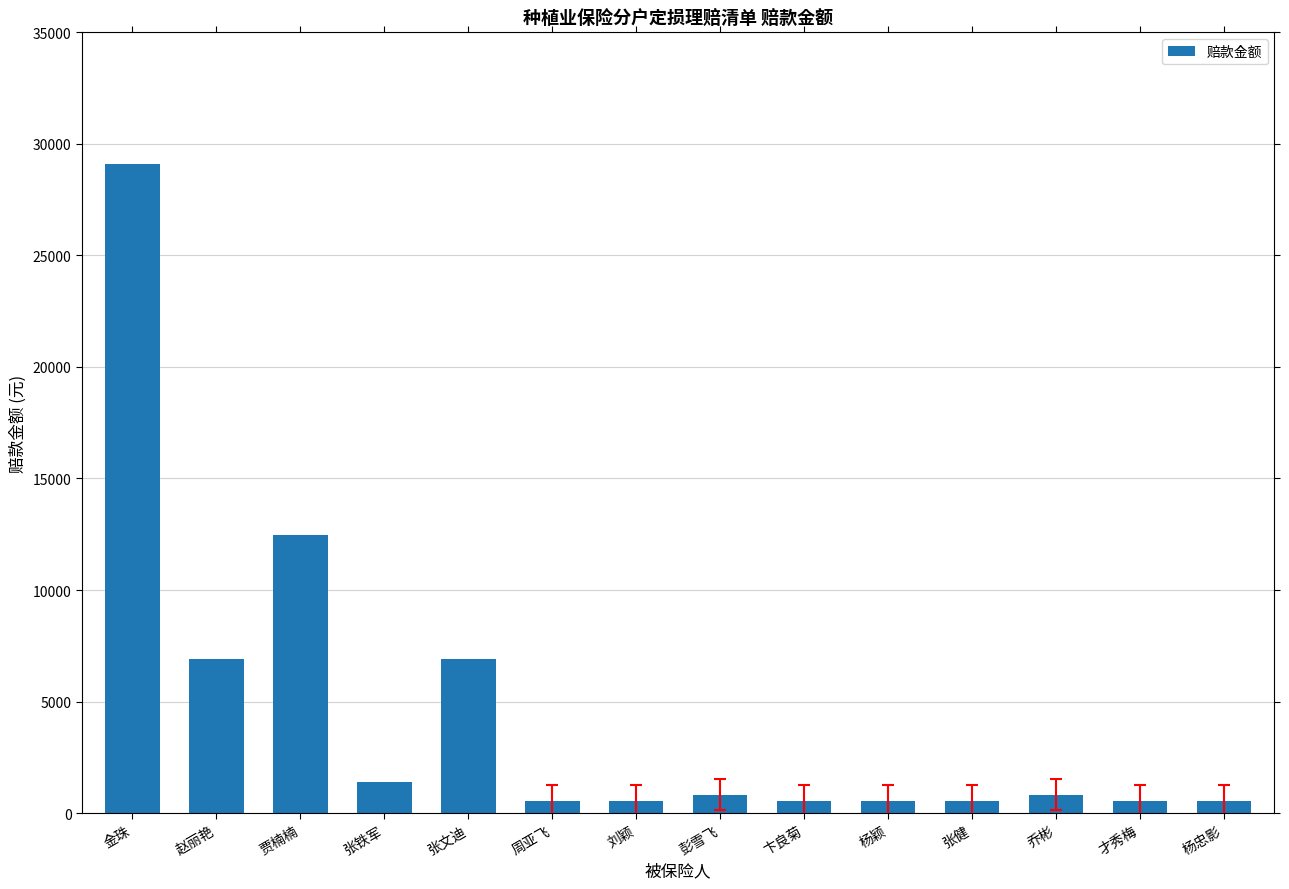

What is the maximum value shown in the chart?

29106.0